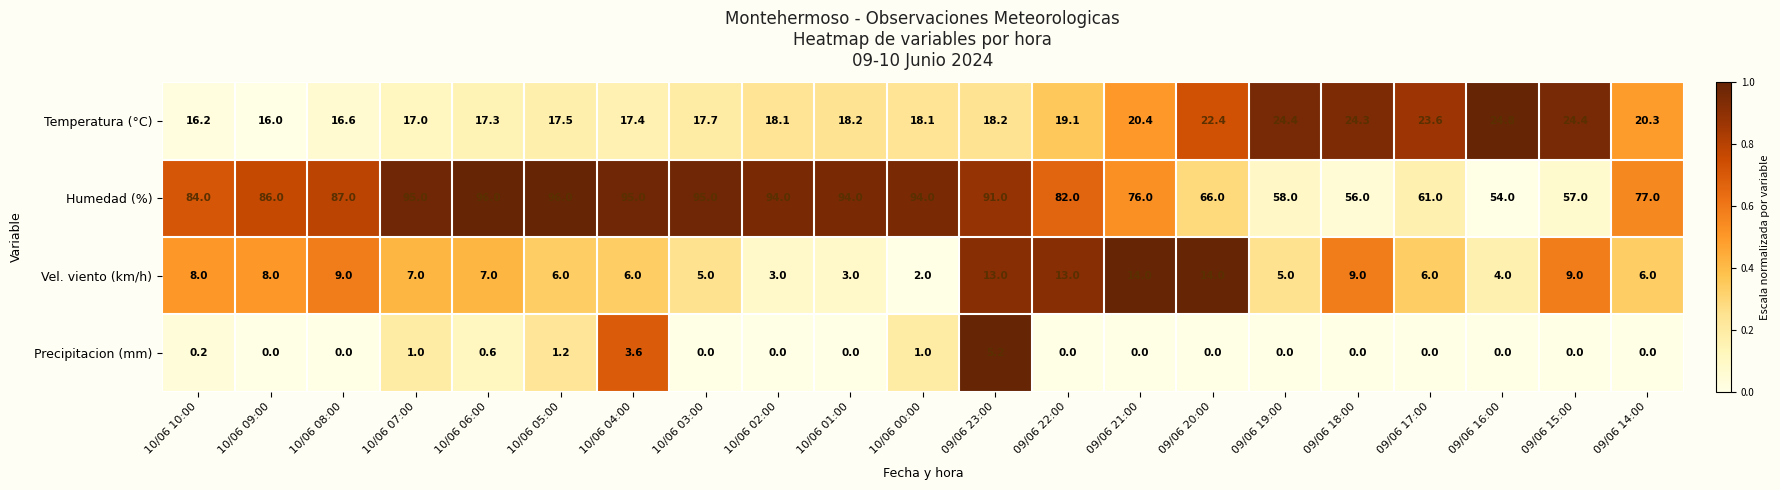

Which series changed the most between 10/06 02:00 and 09/06 17:00?

Humedad (%)